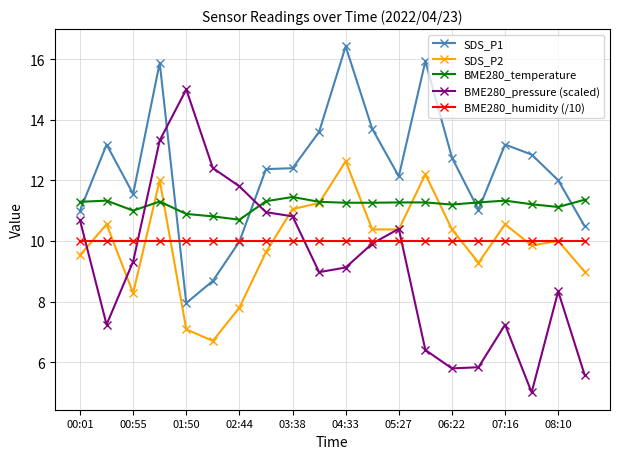

In SDS_P1, how many points are higher than both neighbors (excluding endpoints)?

5